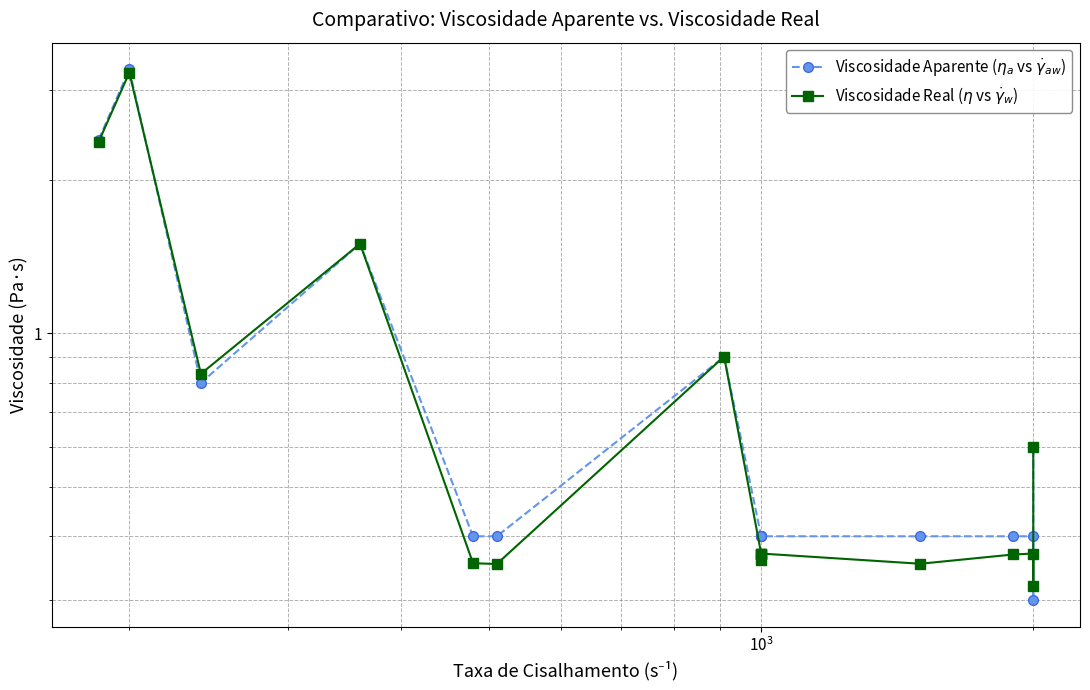

What is the sum of all Viscosidade Real ($\eta$ vs $\dot{\gamma}_w$) values?

13.1